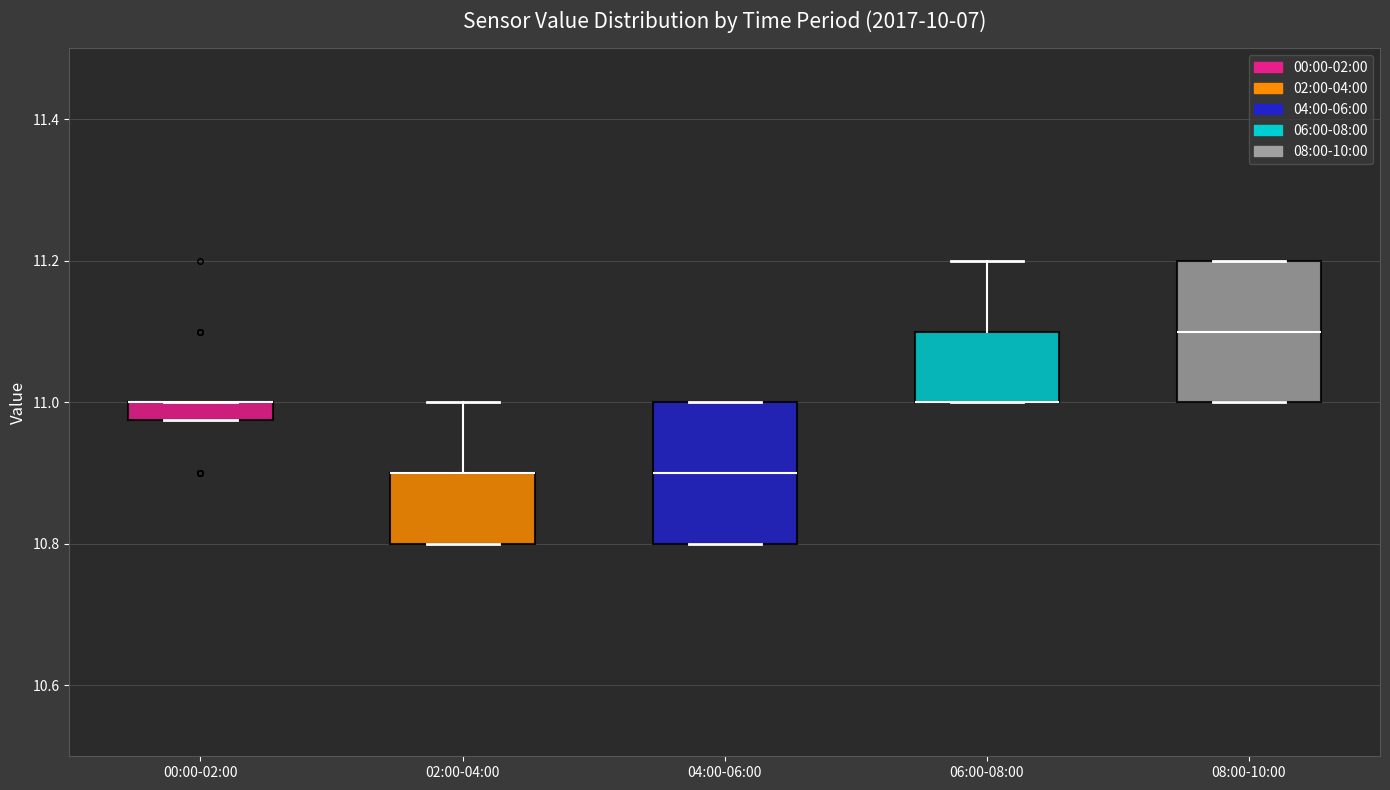

Where is the lower edge of the box for 00:00-02:00 on the y-axis? The values are not printed on the chart, so give them approximately, as read against the axis.

10.98